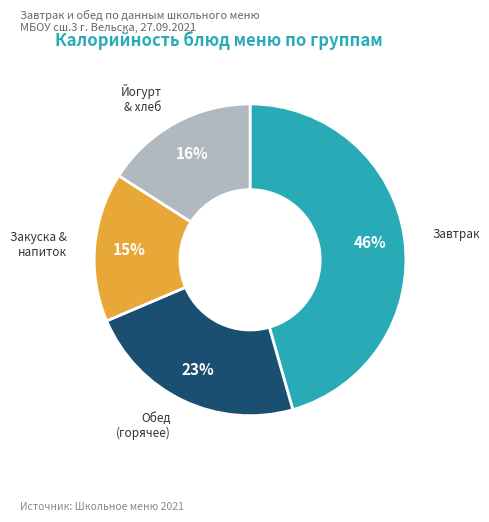

Is there a majority slice in this chart?

No